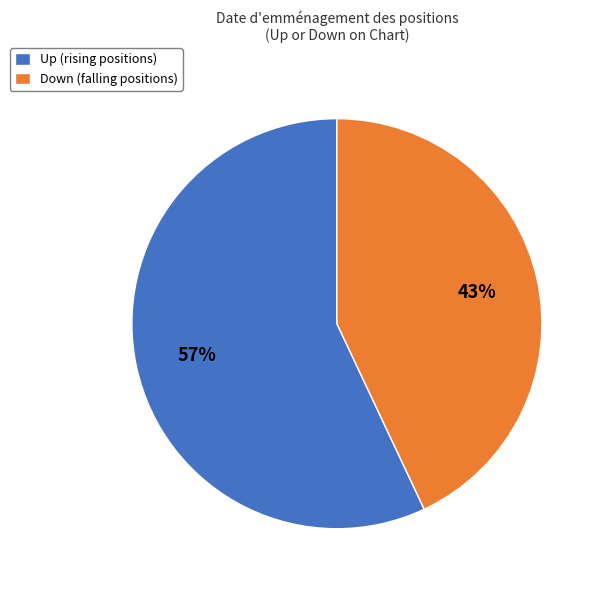

Do Down (falling positions) and Up (rising positions) together represent more than half of the pie?

Yes